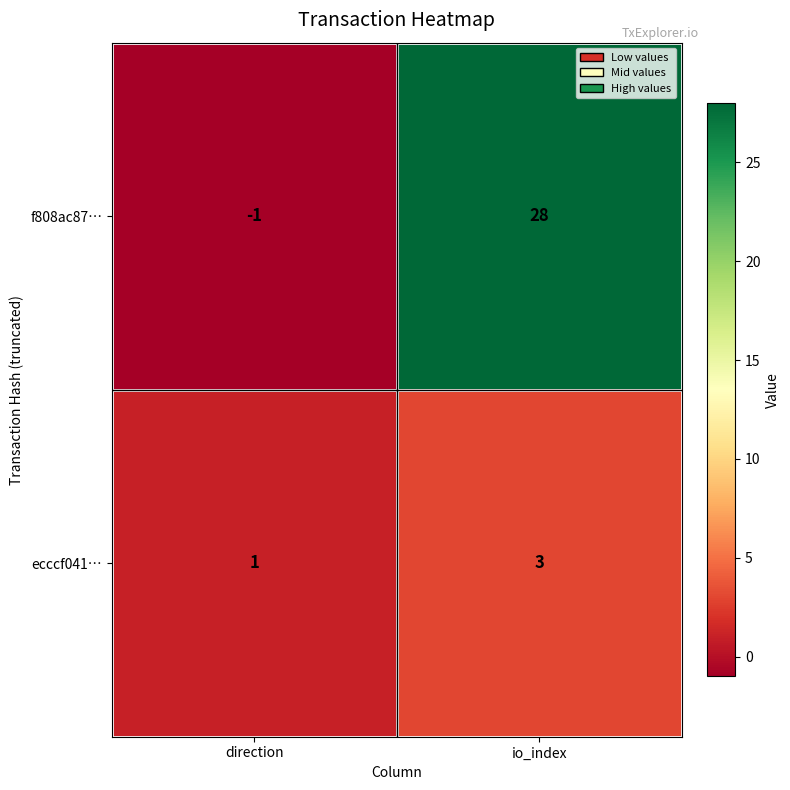

Reading right to left, transcribe all the data shown in this chart.

f808ac87…: 28	-1
ecccf041…: 3	1